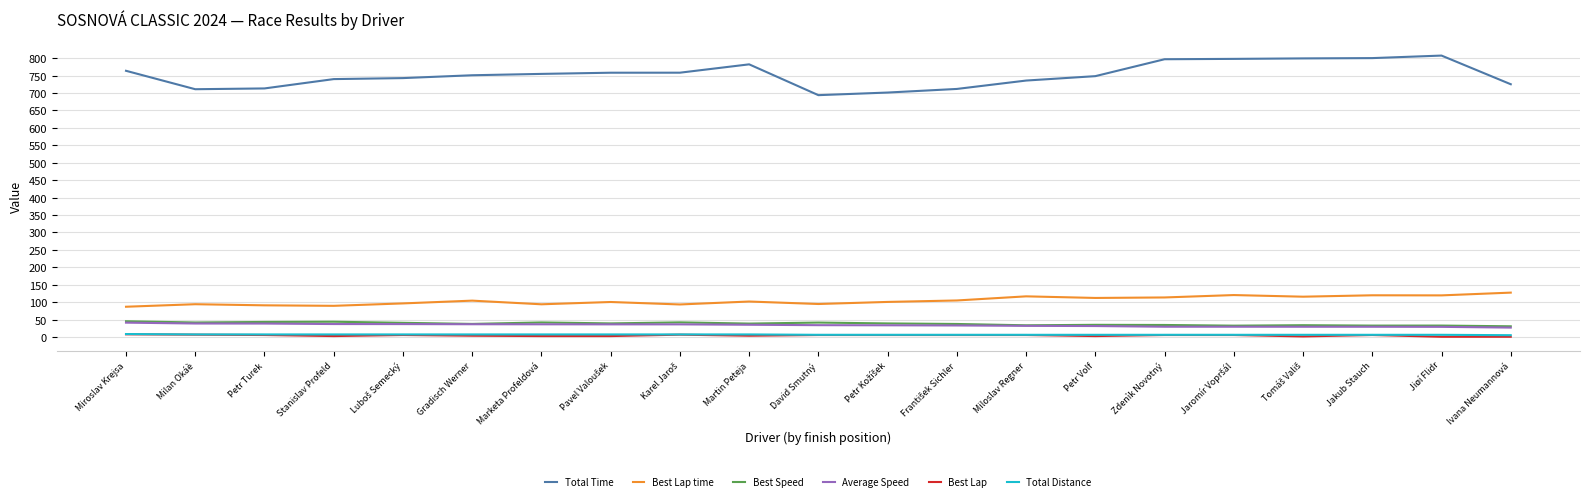

What is the difference between the maximum and second lowest values in the Best Speed series?

12.6